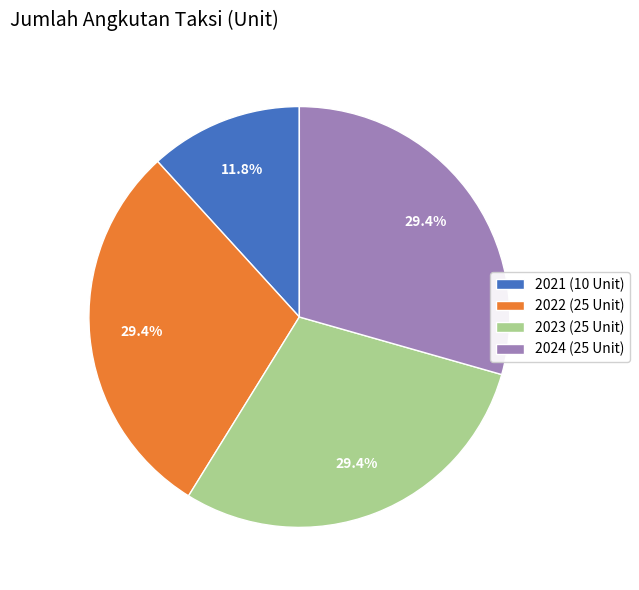

Which has a higher value, 2022 (25 Unit) or 2021 (10 Unit)?

2022 (25 Unit)